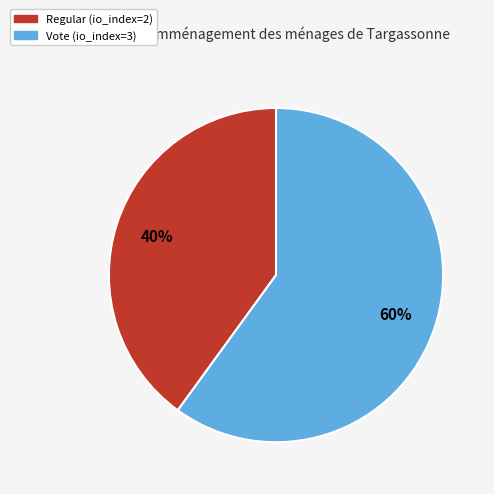

What is the ratio of the value at Regular to the value at Vote?

0.7